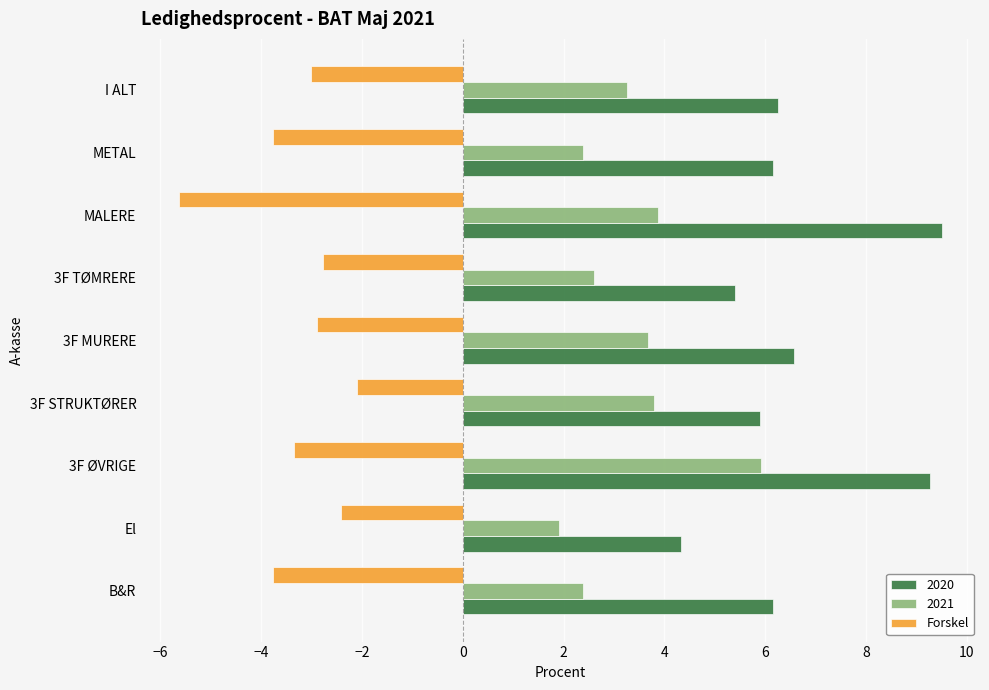

Is it true that 2021 equals 2.4 at B&R?

True